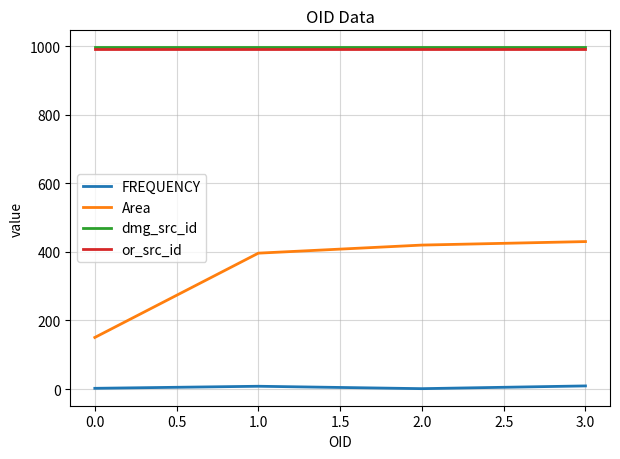

True or false: Area and or_src_id cross at least once.

False